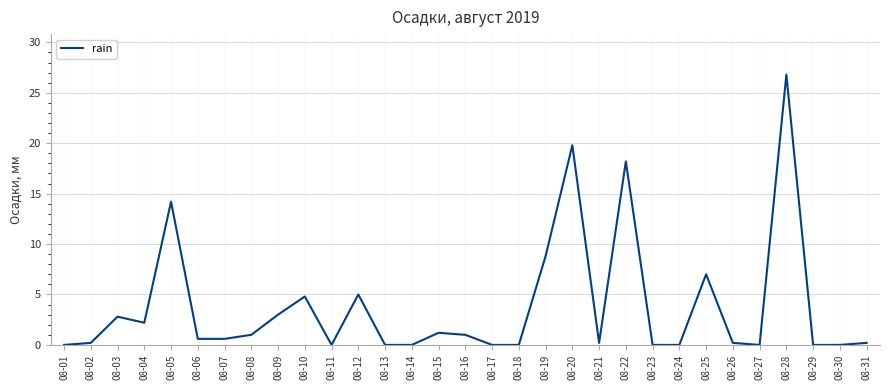

At which label is the value closest to 13?

08-05